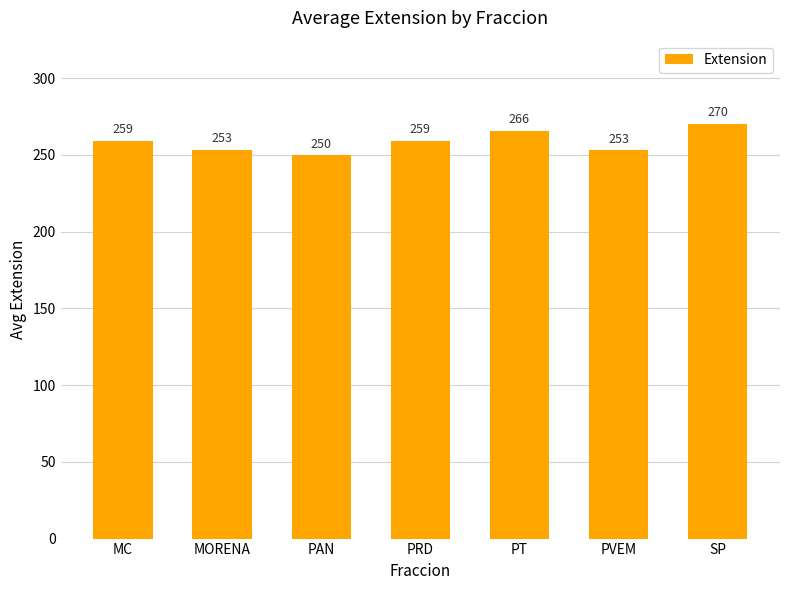

Which label corresponds to the smallest value in the chart?

PAN